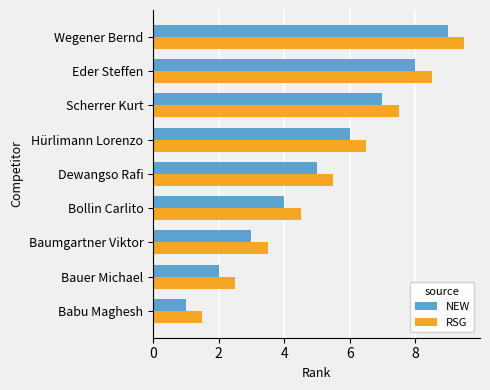

At how many categories does at least one series exceed 2?

8